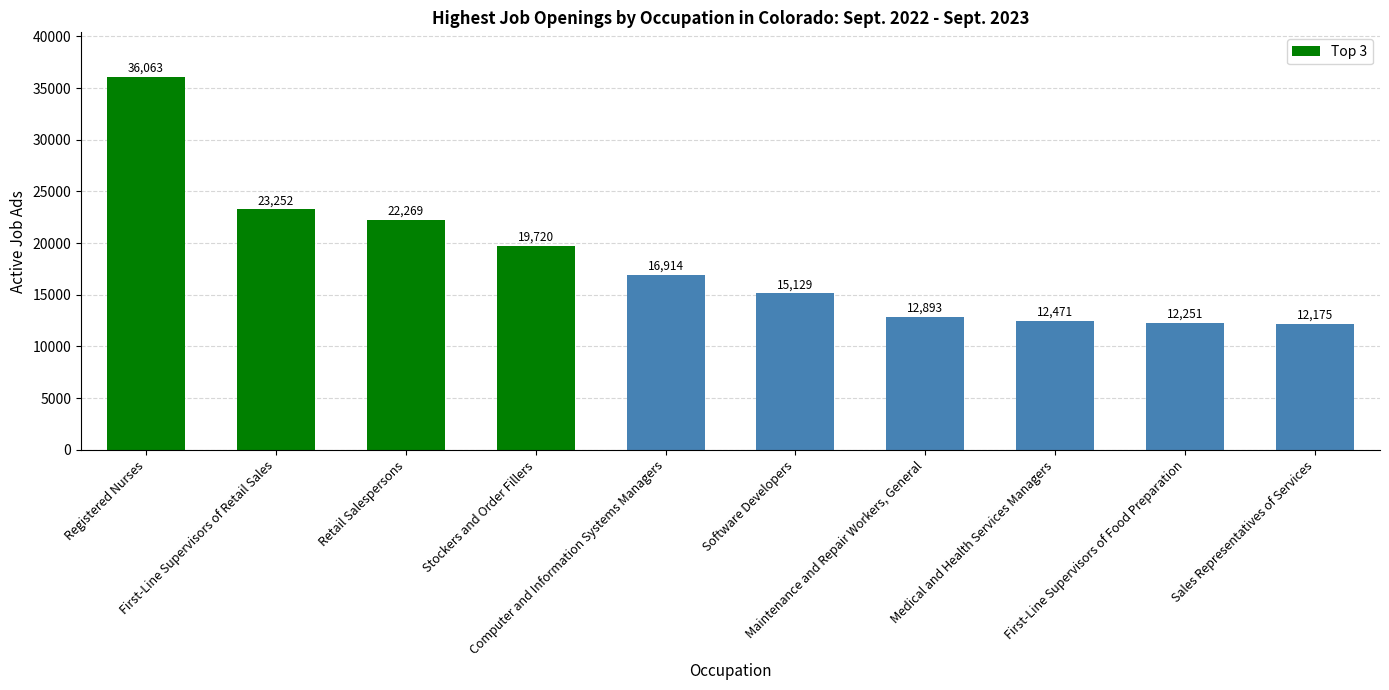

Which category has the highest value across all series?

Registered Nurses